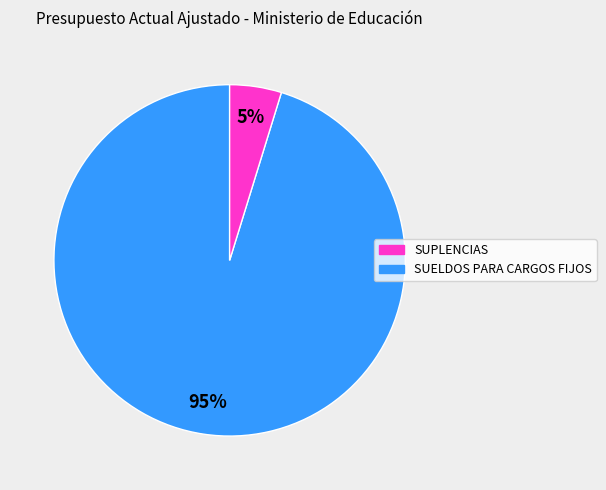

Is there any slice that represents more than half of the pie?

Yes